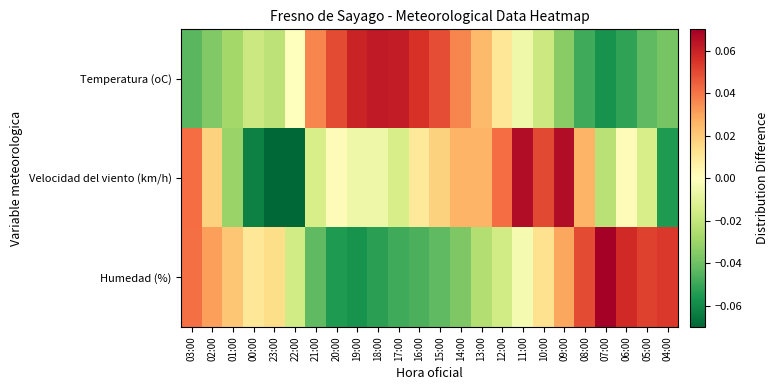

Between 22:00 and 14:00, which series saw the biggest shift?

Velocidad del viento (km/h)